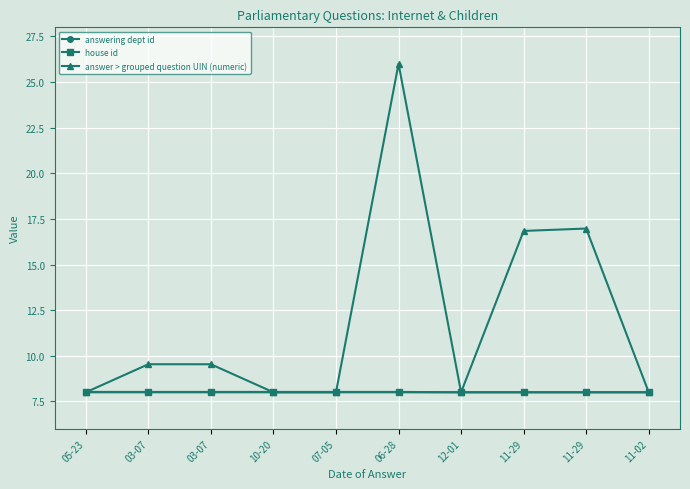

True or false: house id has a value of 8.0 at 06-28.

True